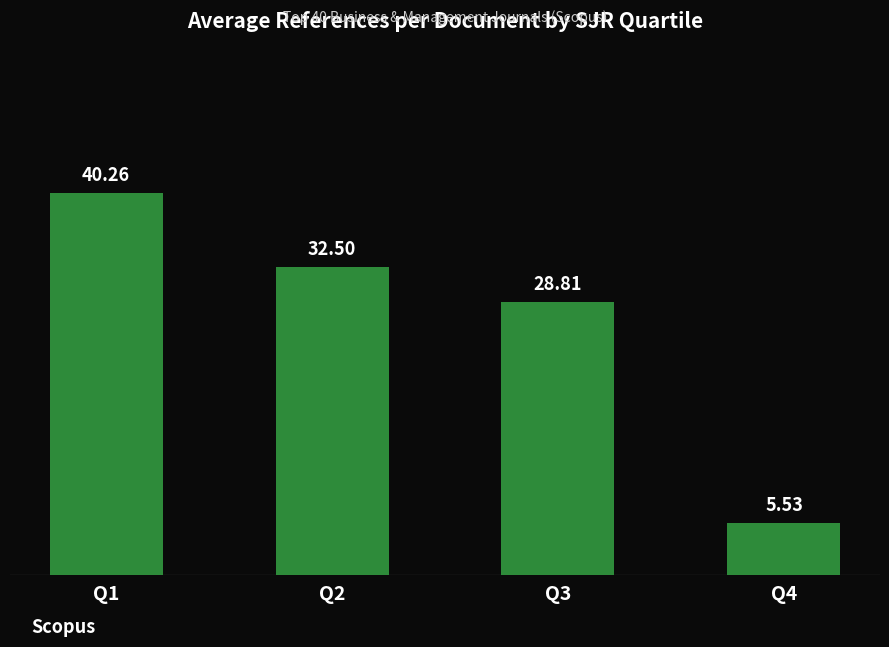

Which has a higher value, Q4 or Q2?

Q2